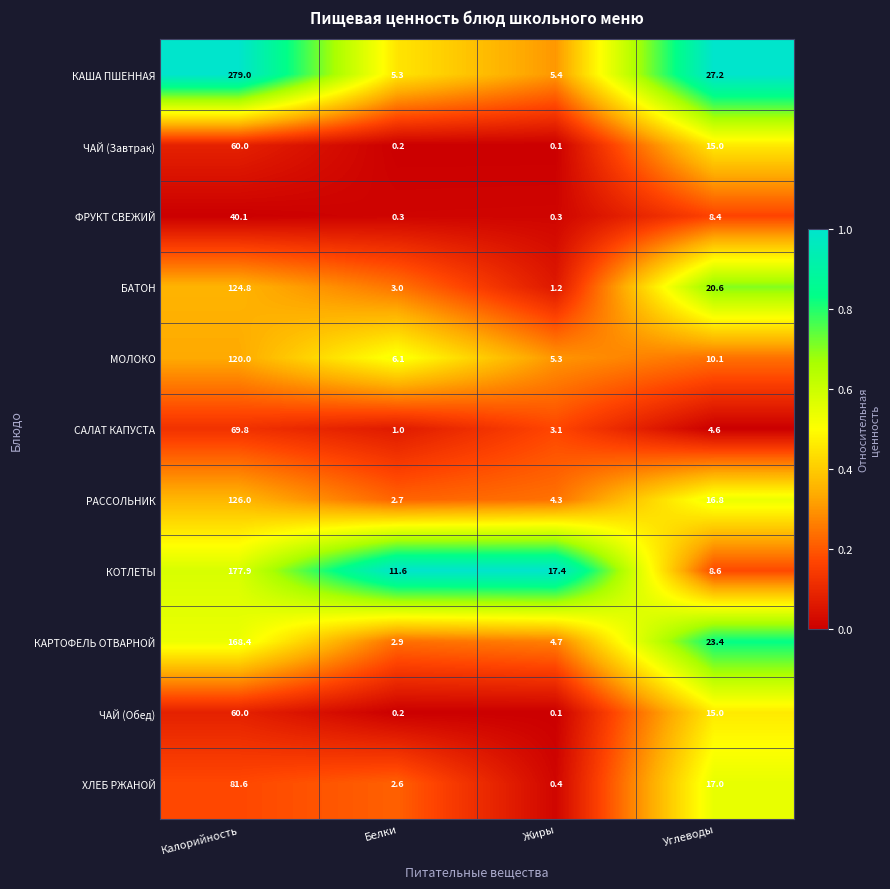

Which series has the largest total across all categories?

КАША ПШЕННАЯ